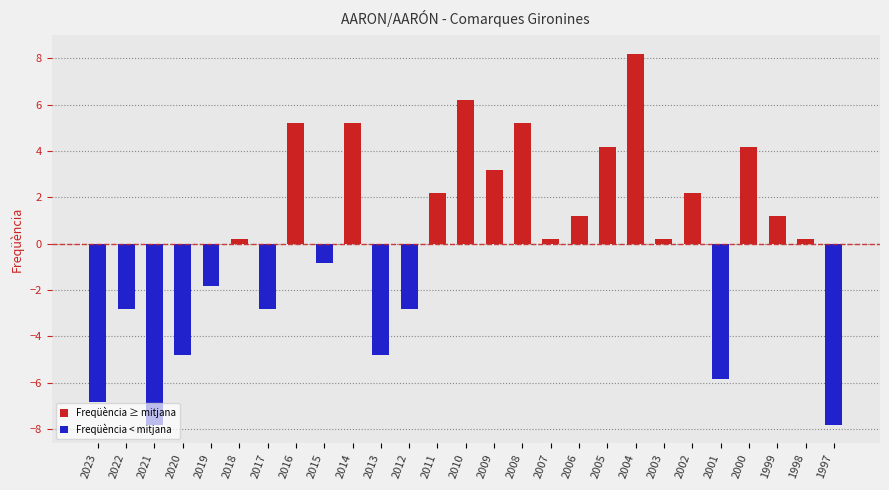

What is the greatest value displayed?

8.2